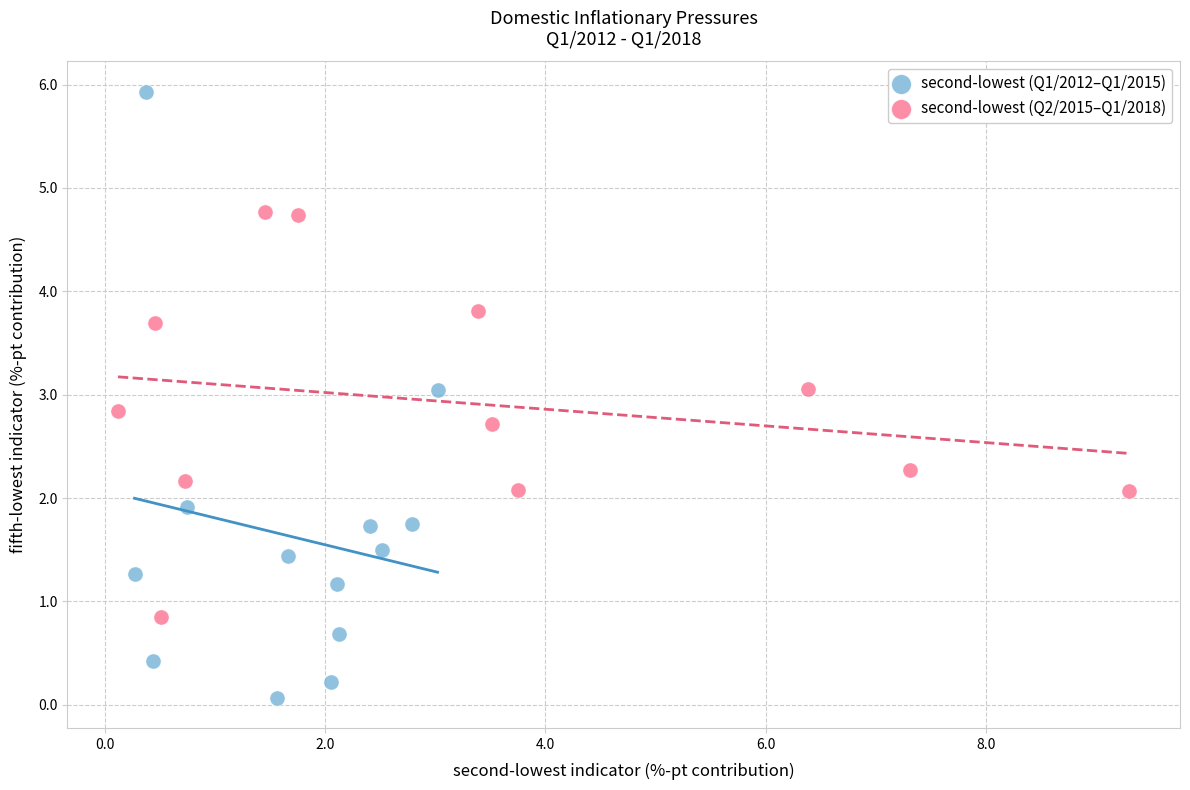

Which series reaches the minimum Y coordinate?

second-lowest (Q1/2012–Q1/2015)